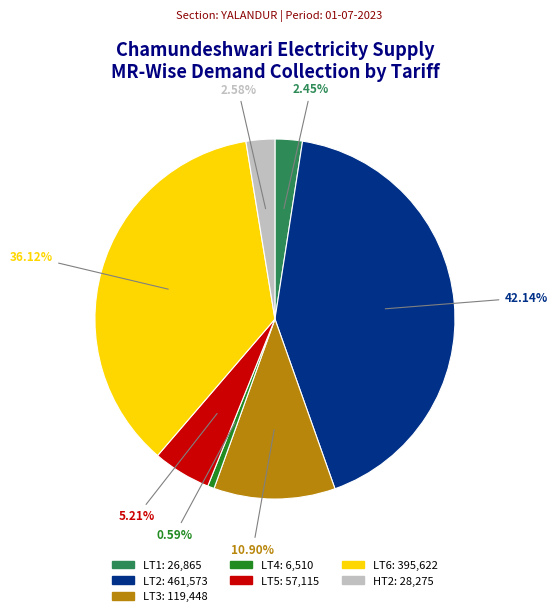

To the nearest percent, what portion does LT3 represent?

11%